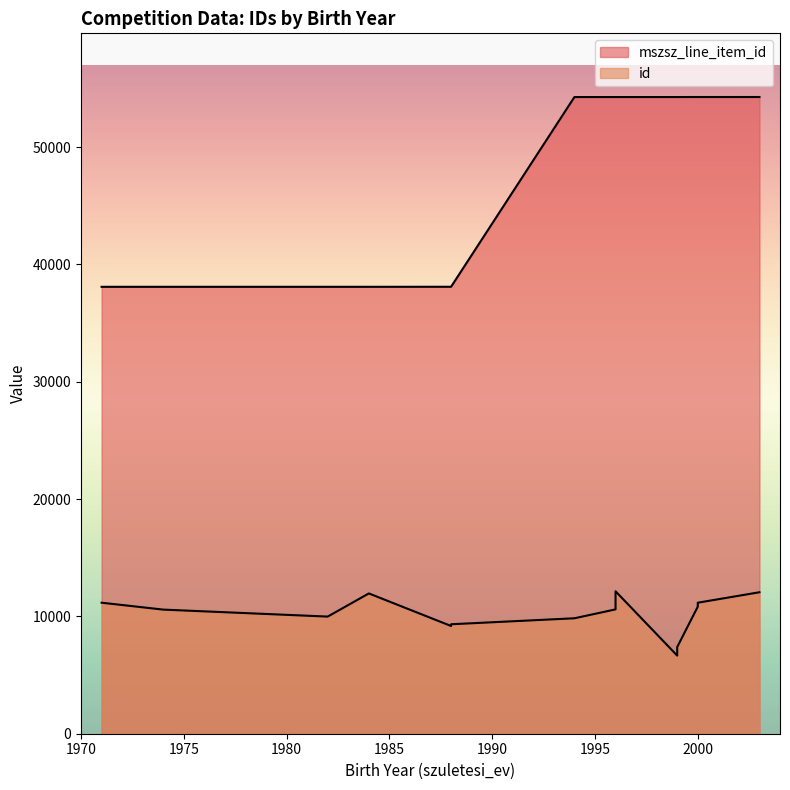

Reading left to right, extract all data points from this chart.

mszsz_line_item_id: 38092	38092	38092	38092	38097	38097	54268	54268	54268	54268	54268	54270	54270	54271
id: 11167	10579	9984	11958	9182	9330	9840	10598	12142	6659	7388	10830	11167	12058